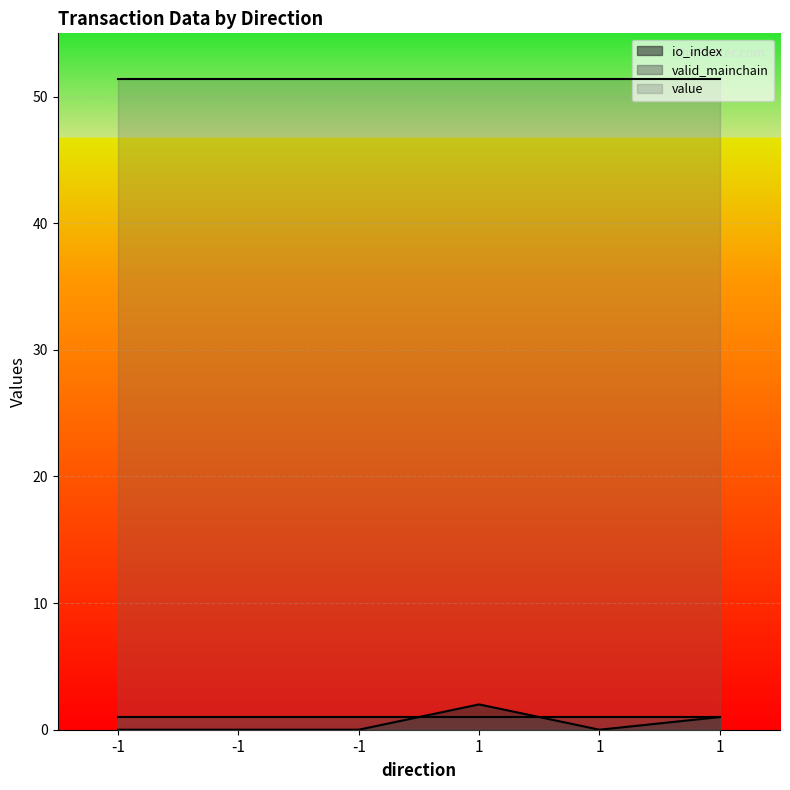

At which label does value reach its minimum?

-1